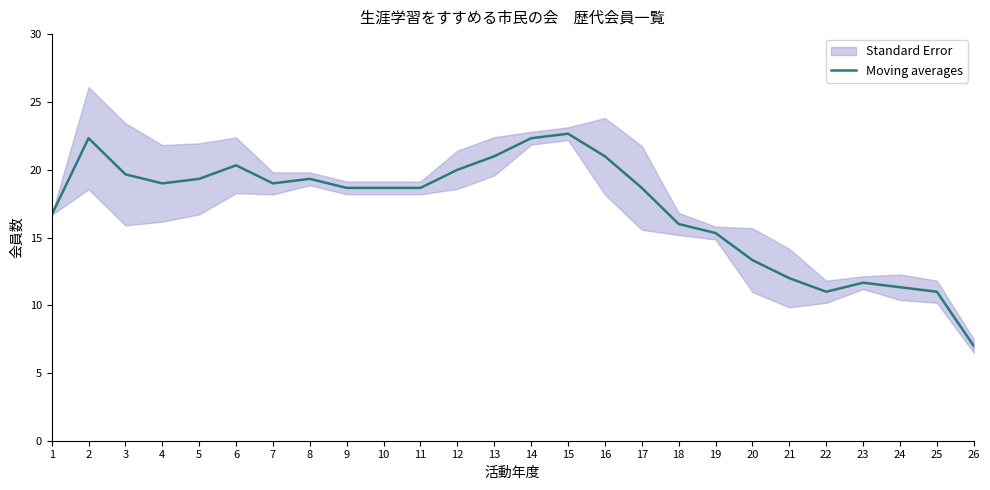

What is the maximum value for Moving averages?

22.7